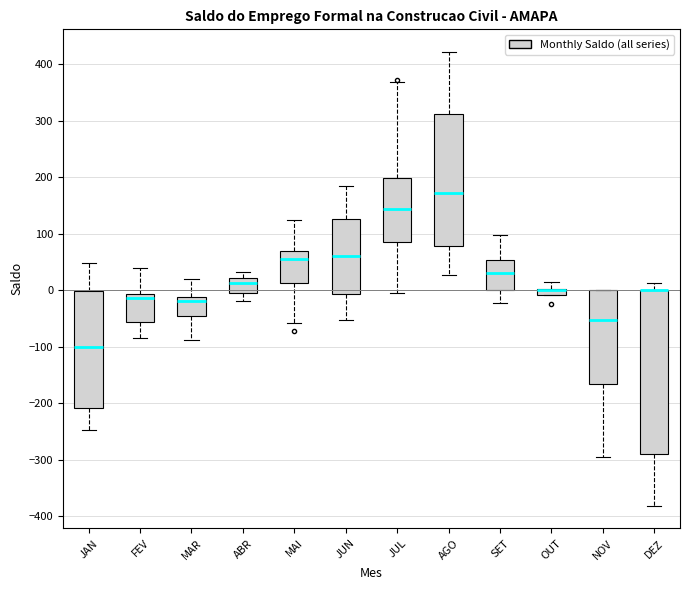

Where does the median line of the box for JAN sit on the y-axis? The values are not printed on the chart, so give them approximately, as read against the axis.

-100